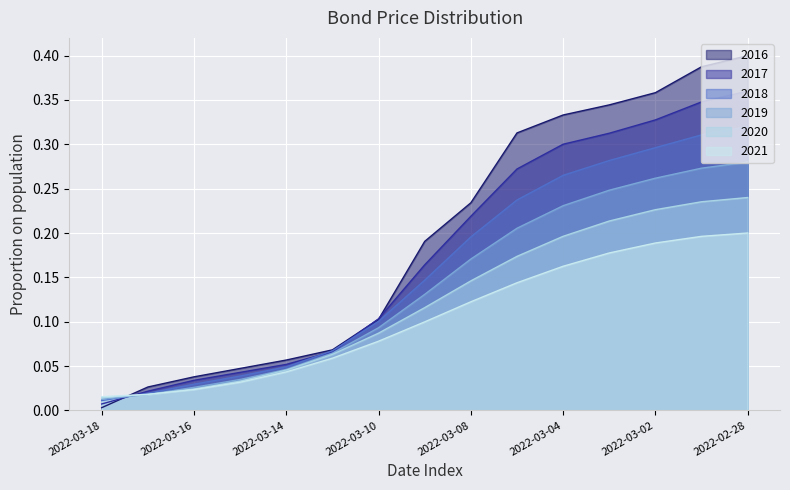

What is the sum of all values?

2.9